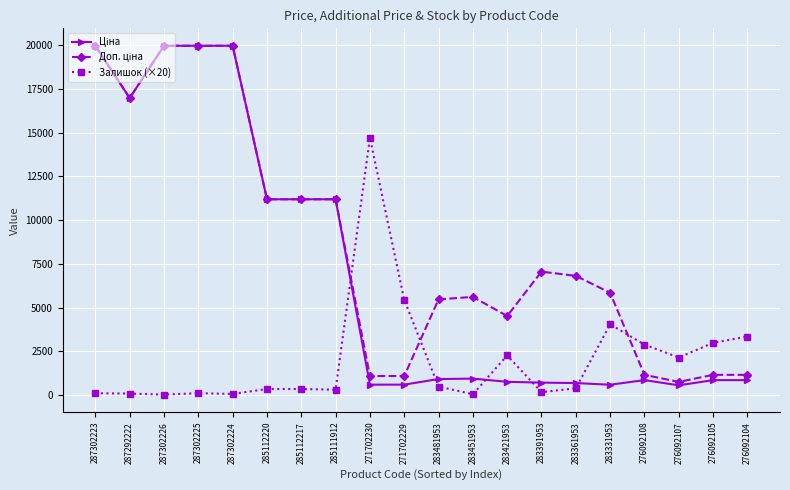

What is the greatest value displayed?

19964.2